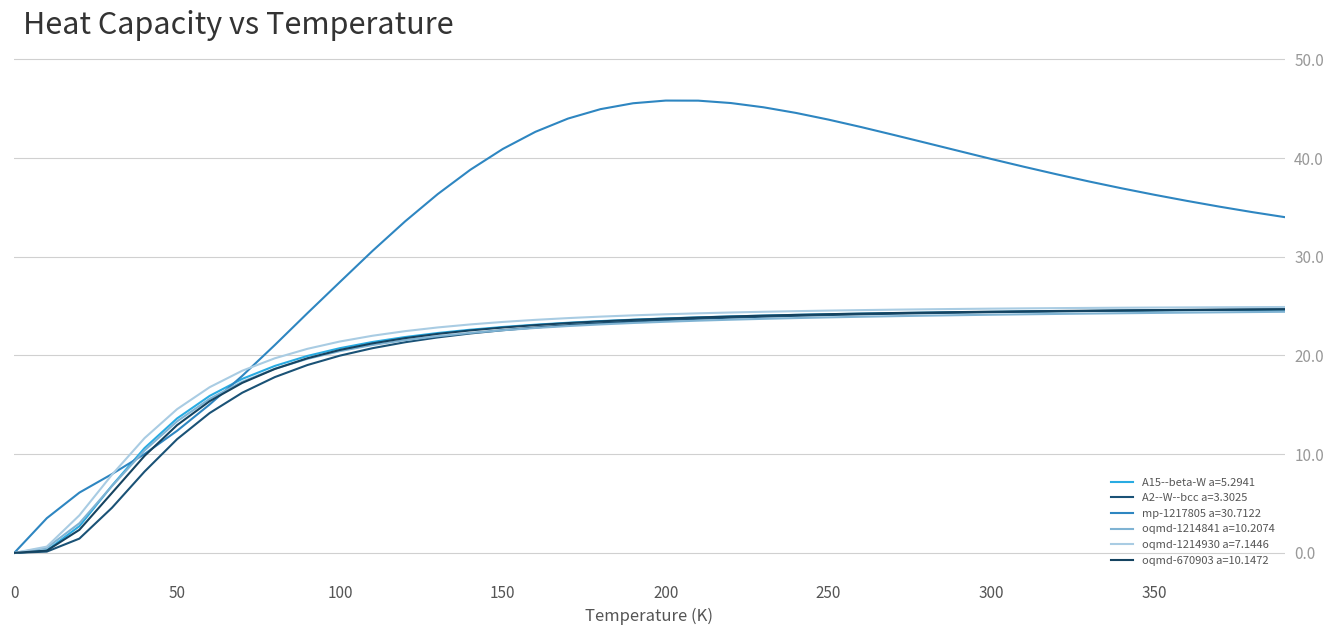

How many lines are shown in the chart?

6